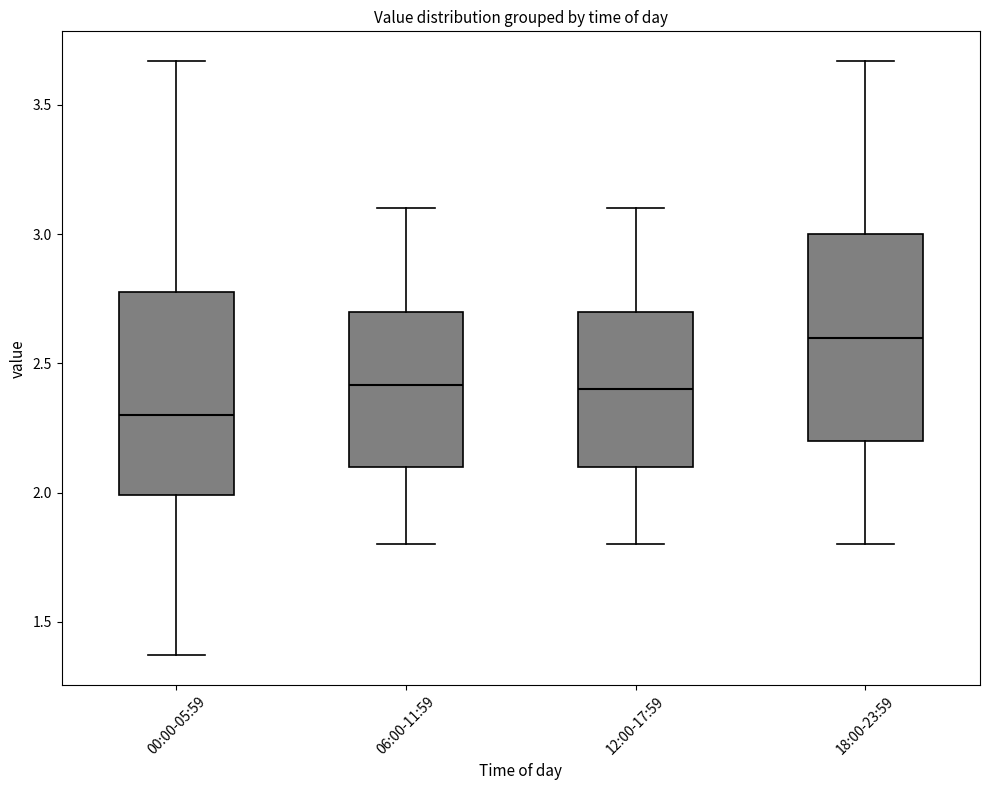

Where is the upper edge of the box for 00:00-05:59 on the y-axis? The values are not printed on the chart, so give them approximately, as read against the axis.

2.80